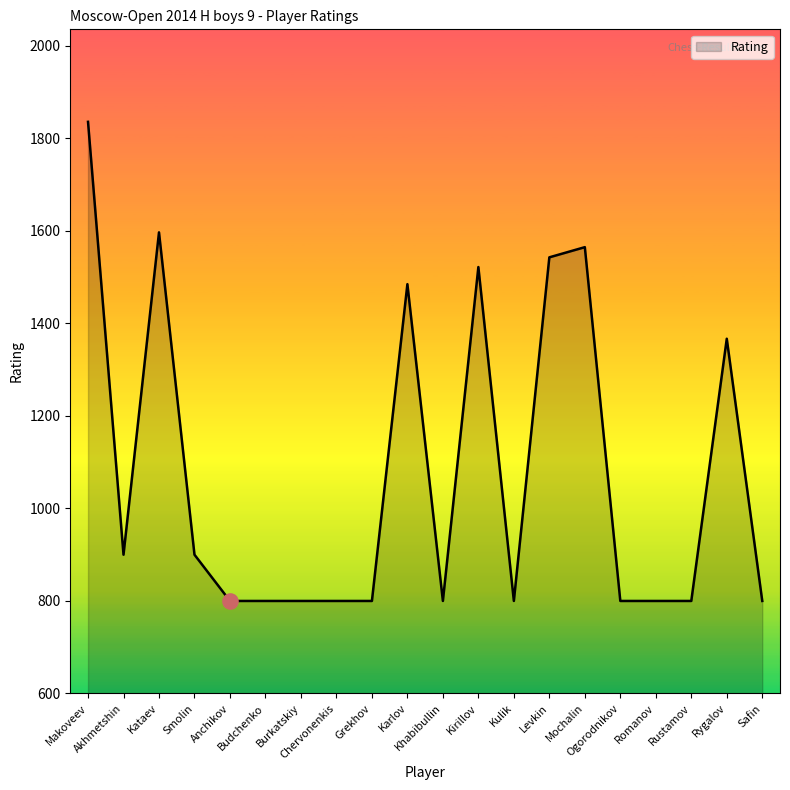

Between Akhmetshin and Budchenko, which is larger?

Akhmetshin